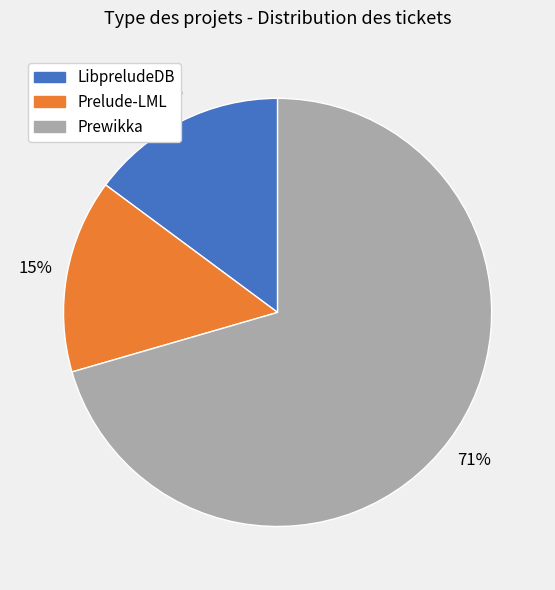

True or false: Prelude-LML accounts for 23% of the total.

False